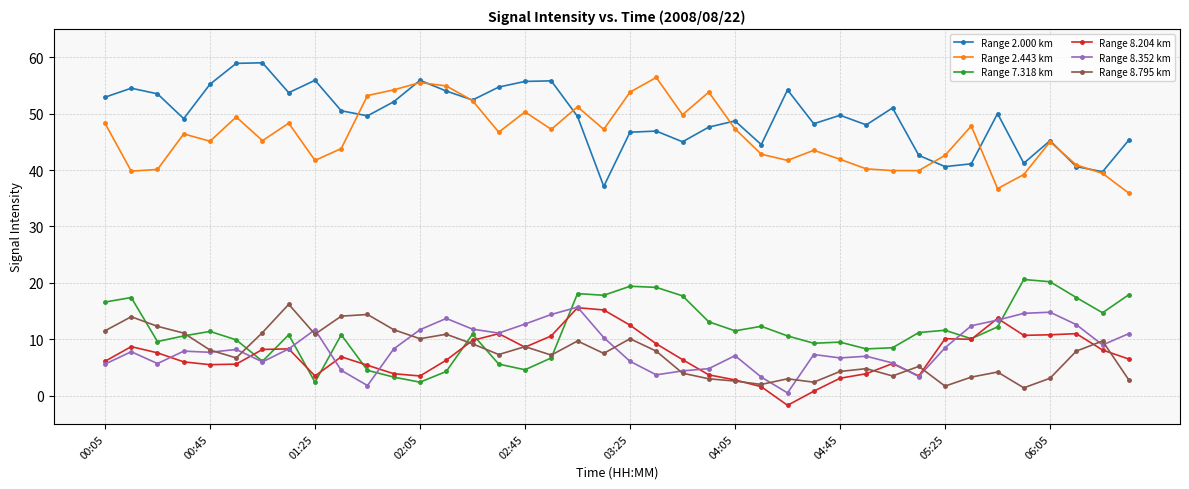

True or false: Range 2.000 km and Range 7.318 km intersect in this chart.

False